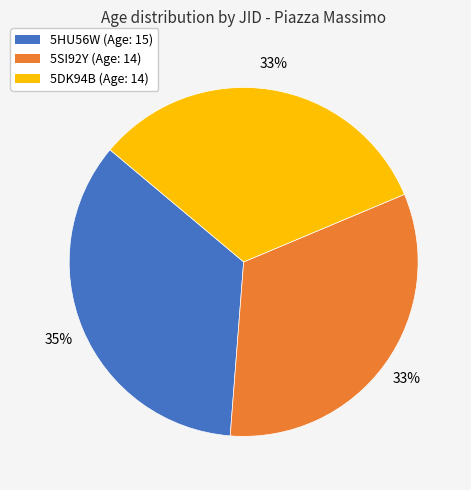

Do 5HU56W and 5DK94B together represent more than half of the pie?

Yes